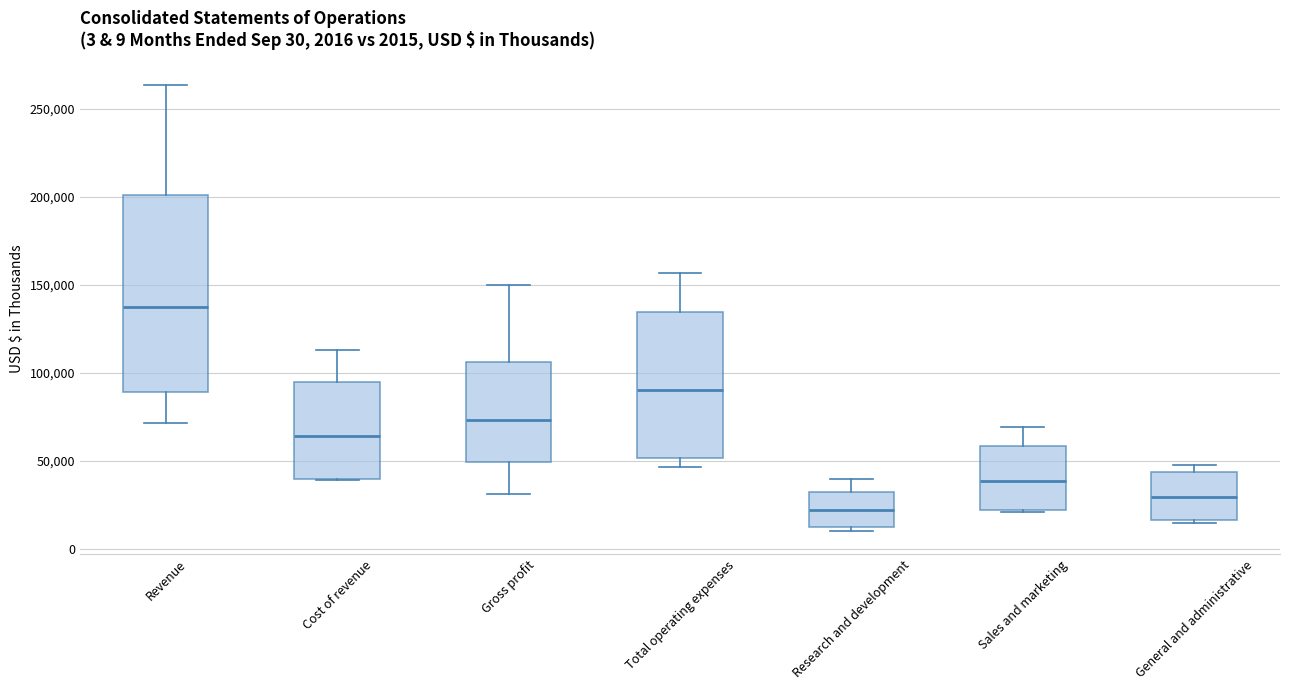

Which box has the lowest median line?

Research and development